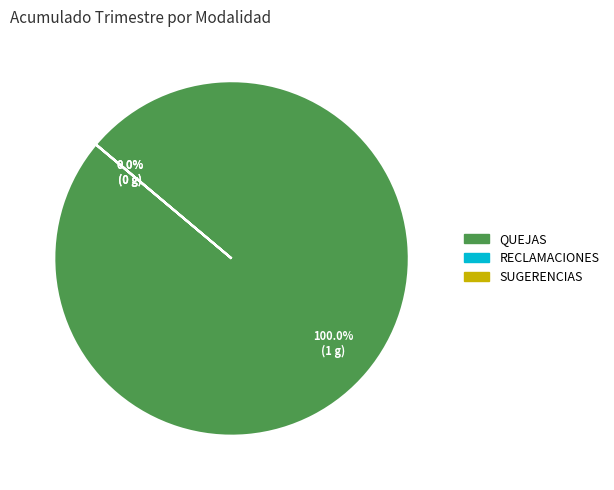

Which slice represents more than half of the pie?

QUEJAS